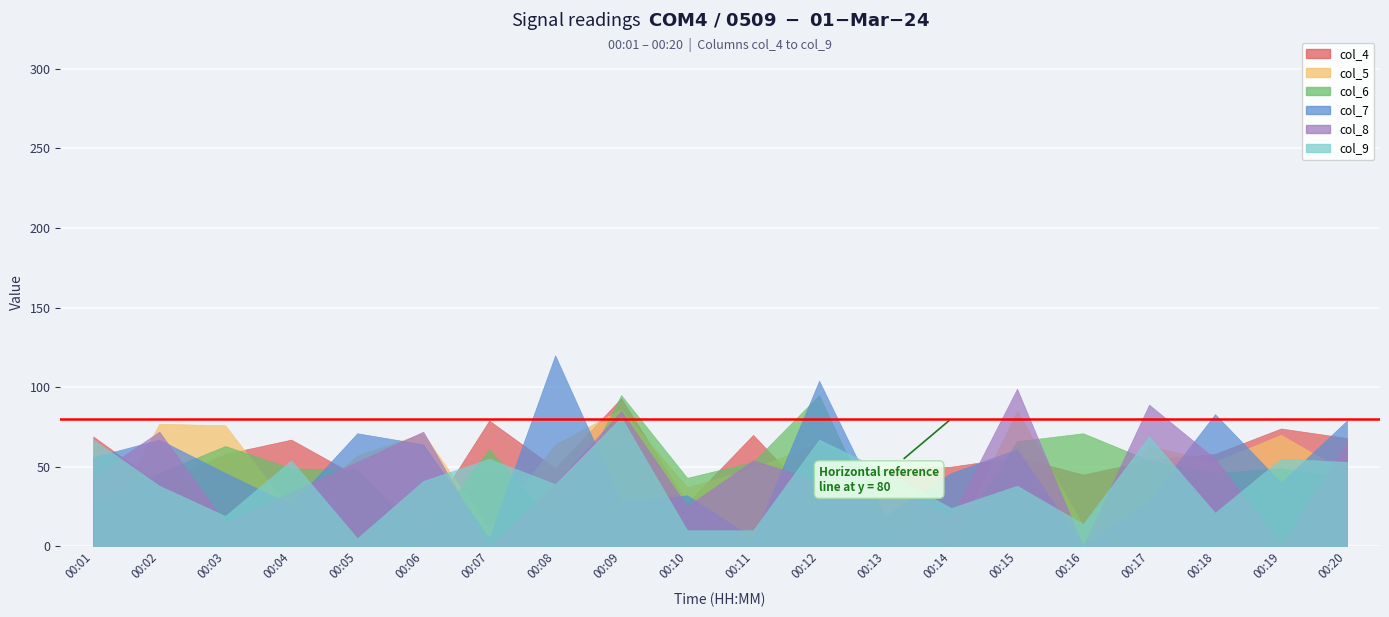

In col_4, how many points are higher than both neighbors (excluding endpoints)?

6